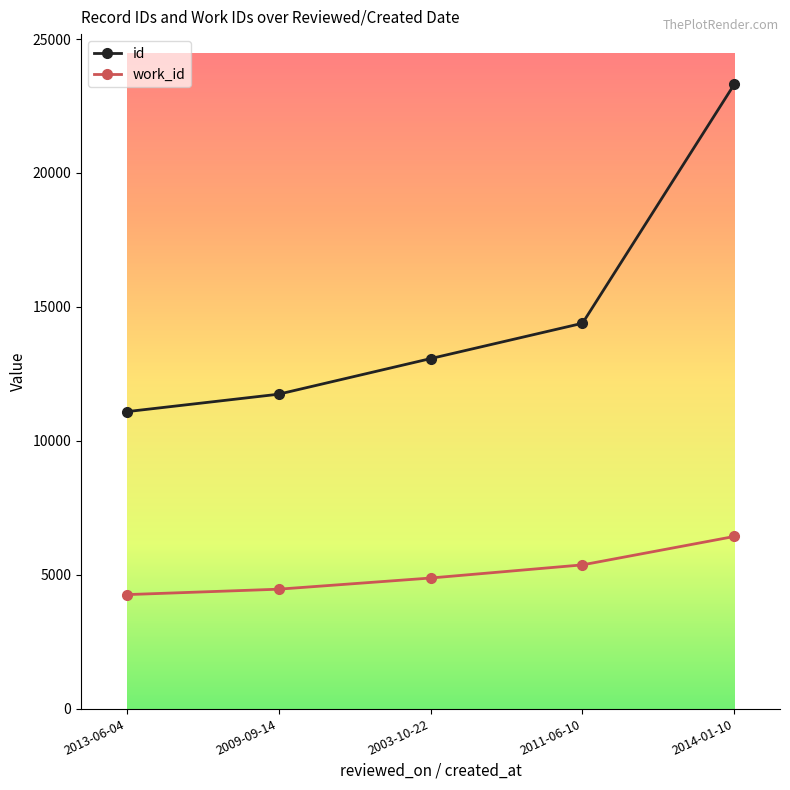

Which series changed the most between 2011-06-10 and 2014-01-10?

id